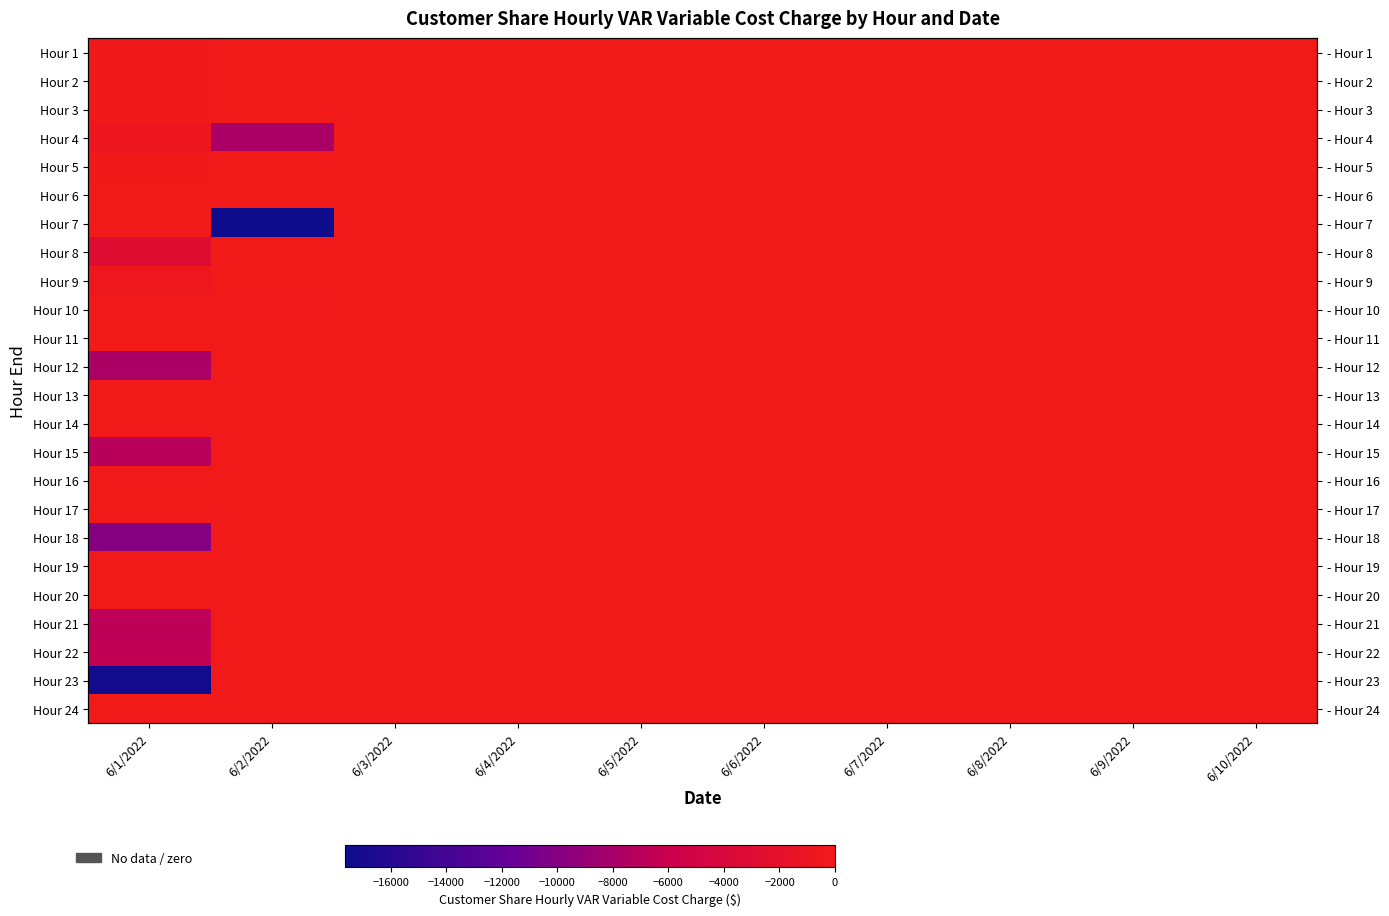

What is the average value of the Hour 18 series?

-993.9